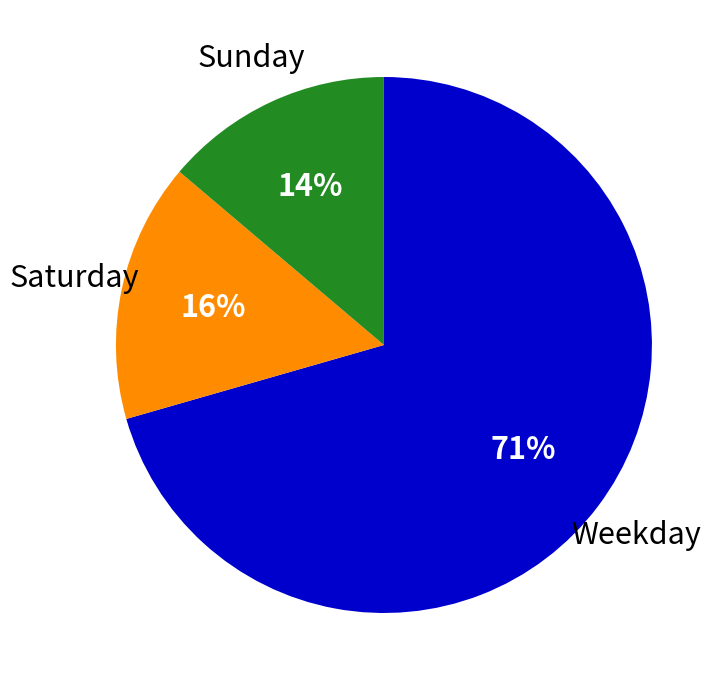

Is there any slice that represents more than half of the pie?

Yes